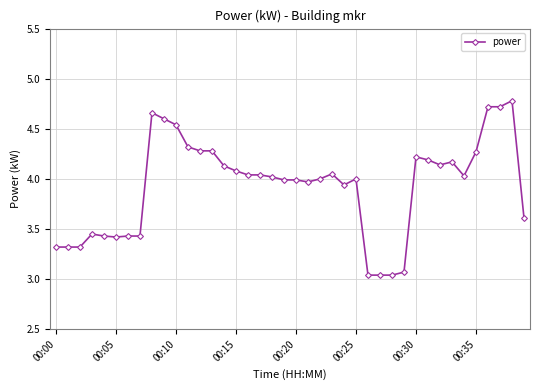

What is the sum of all values?

157.1